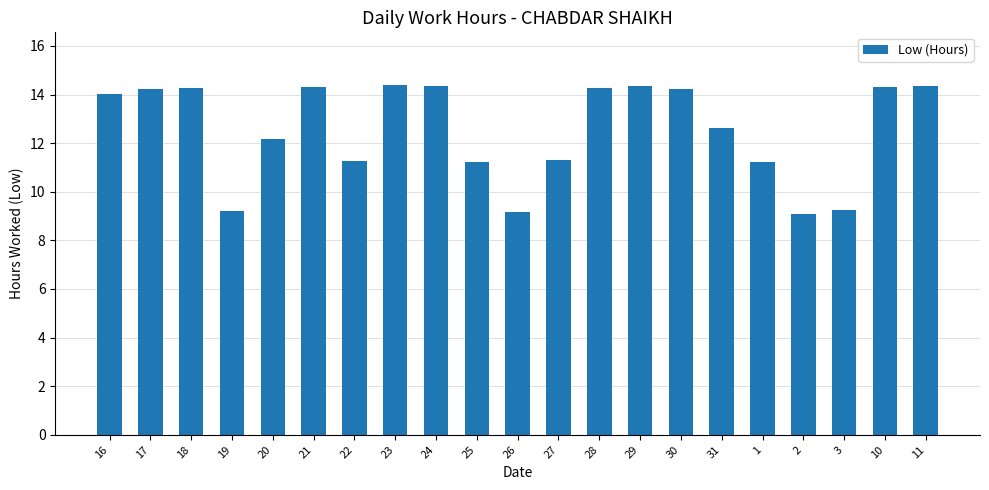

Does the chart contain any negative values?

No